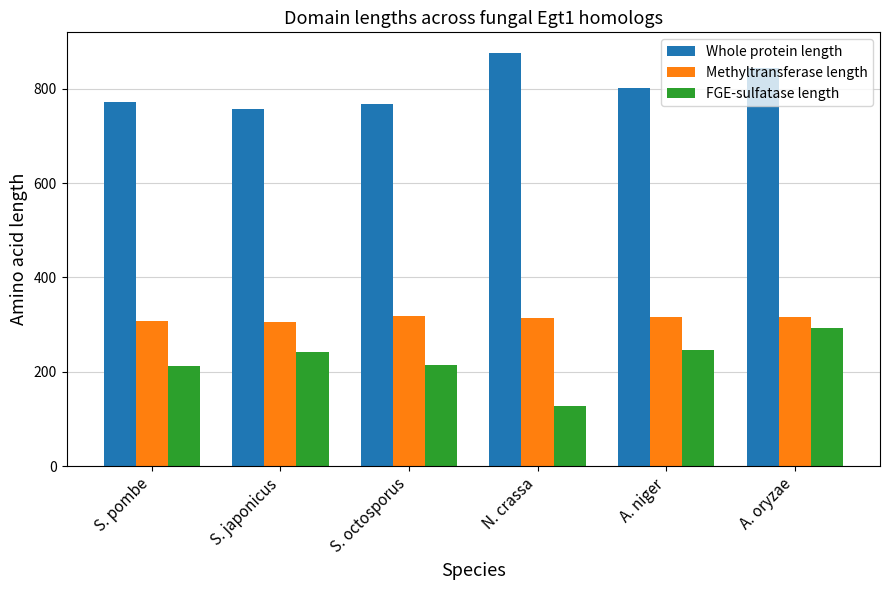

Does the chart contain any negative values?

No